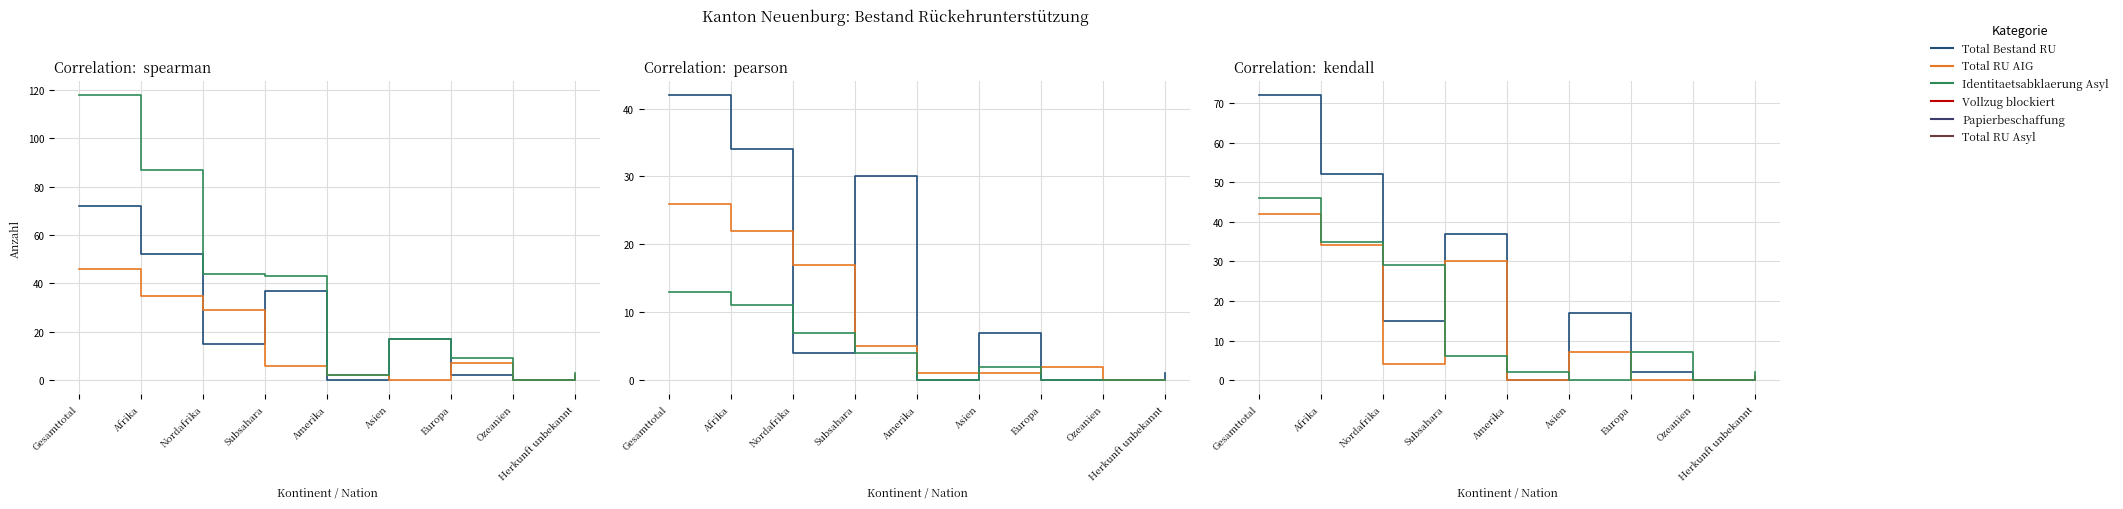

Where do Total RU AIG and Identitaetsabklaerung Asyl first cross each other?

Nordafrika and Subsahara